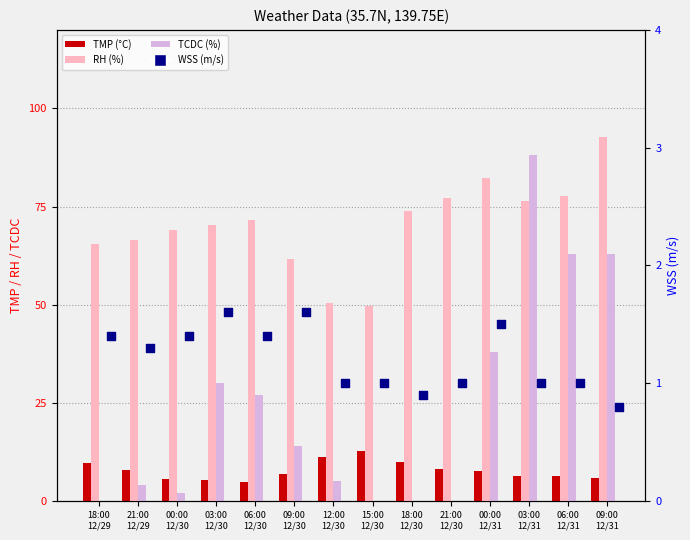

At how many categories does at least one series exceed 67?

9